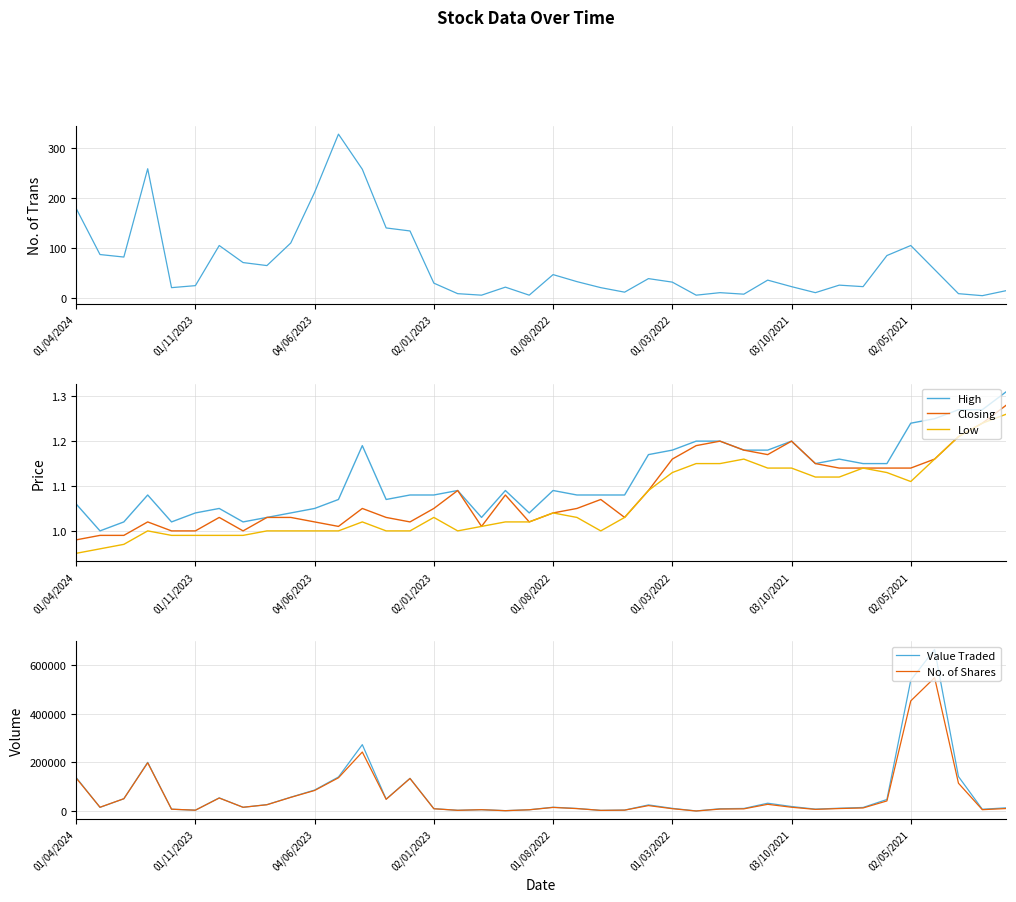

Read the Closing value at 14.

1.0